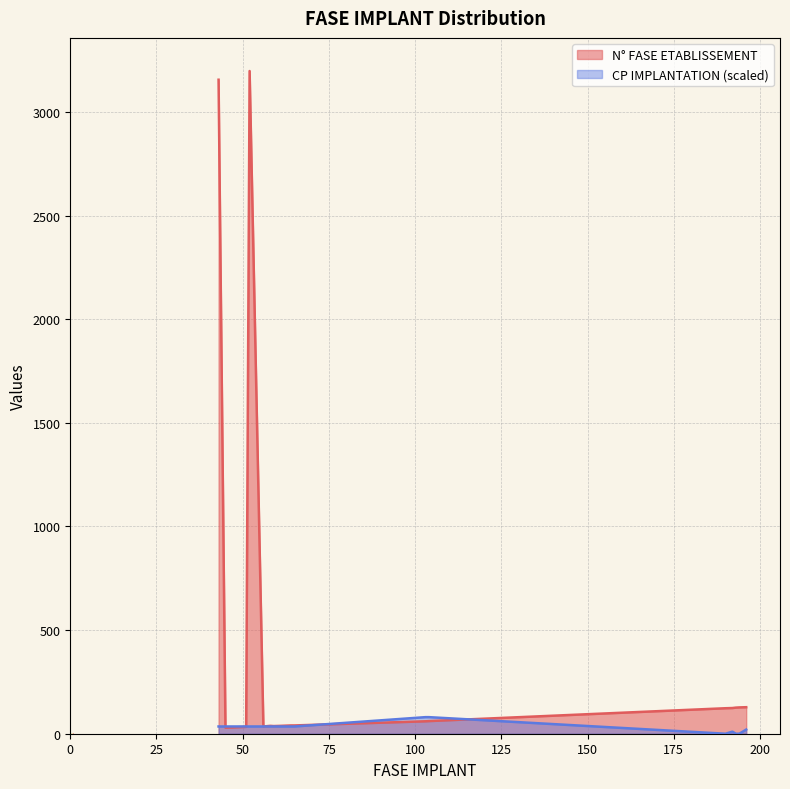

How many values in the N° FASE ETABLISSEMENT series are below 40?

9